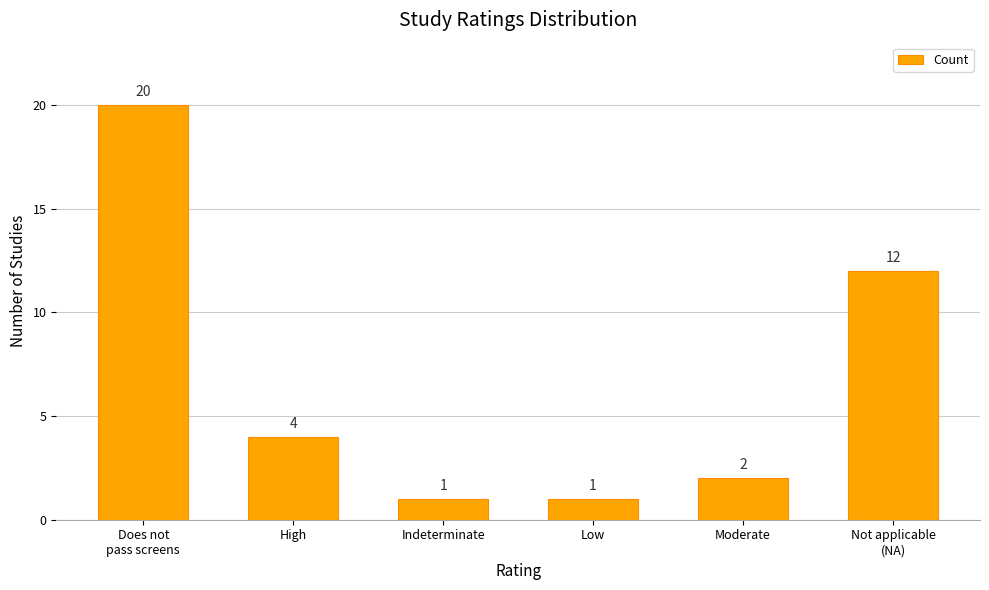

How many data points are less than 4?

3